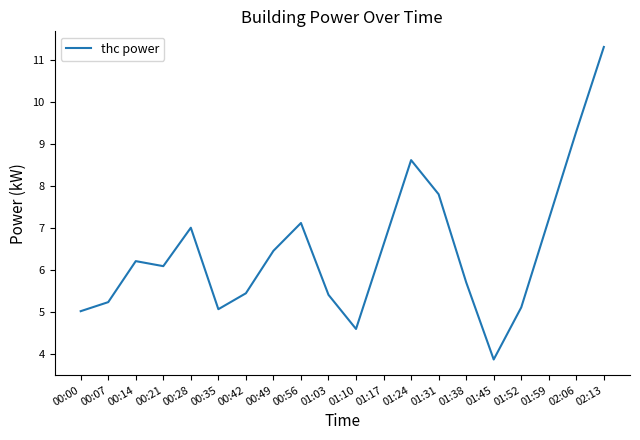

Reading left to right, extract all data points from this chart.

00:00=5.0	00:07=5.2	00:14=6.2	00:21=6.1	00:28=7.0	00:35=5.1	00:42=5.4	00:49=6.5	00:56=7.1	01:03=5.4	01:10=4.6	01:17=6.6	01:24=8.6	01:31=7.8	01:38=5.7	01:45=3.9	01:52=5.1	01:59=7.2	02:06=9.3	02:13=11.3